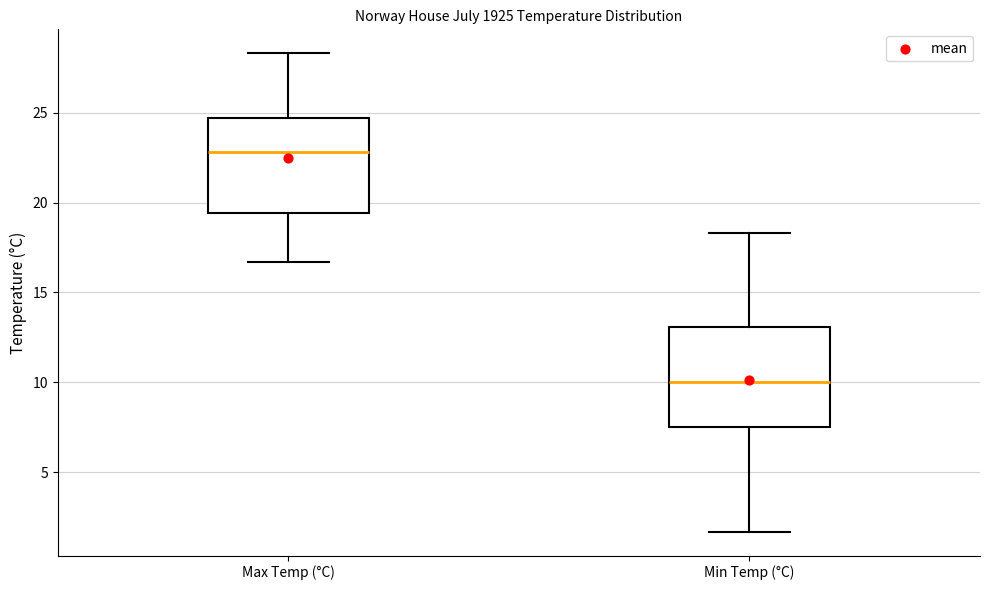

Where is the lower edge of the box for Max Temp (°C) on the y-axis? The values are not printed on the chart, so give them approximately, as read against the axis.

19.5